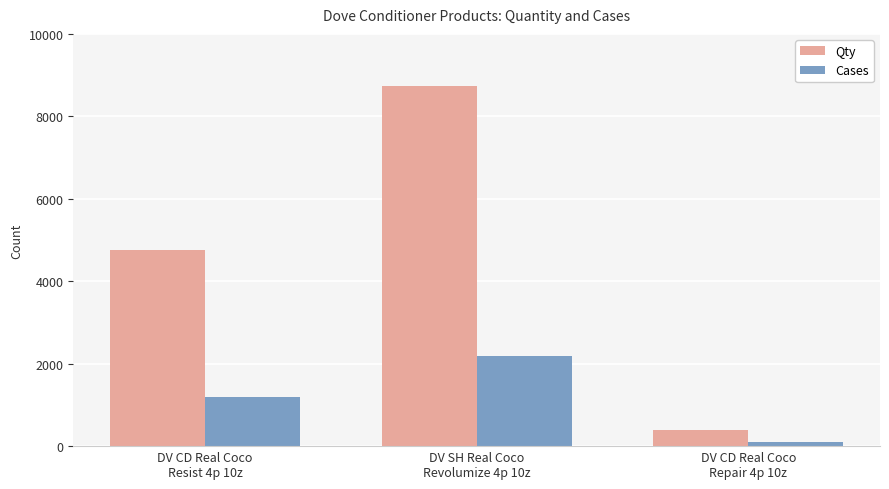

What is the highest value of the Qty series?

8744